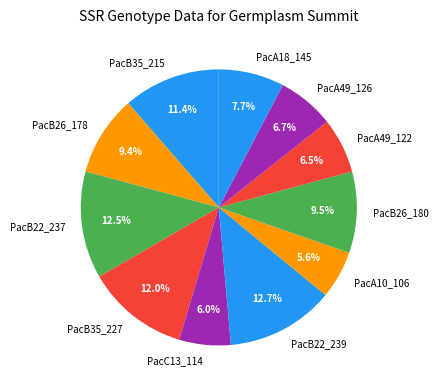

Count the number of slices in the pie.

11